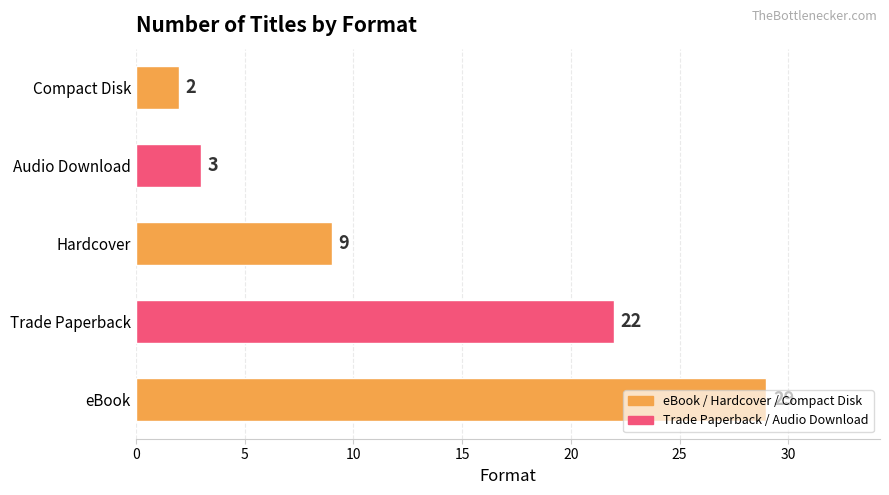

What is the change in value from eBook to Trade Paperback?

-7